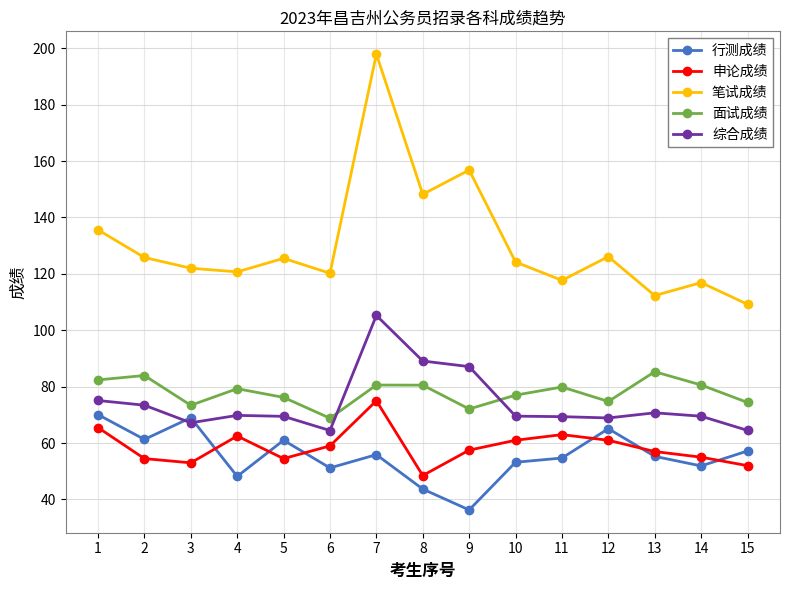

Which series changed the most between 3 and 12?

申论成绩